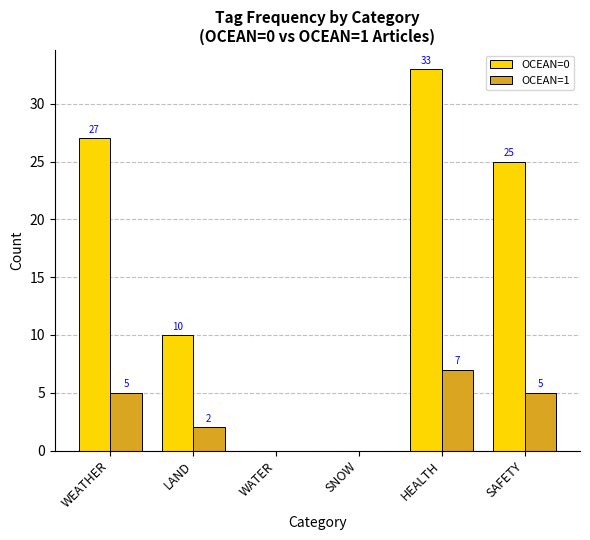

What are all the series names shown in the legend?

OCEAN=0, OCEAN=1